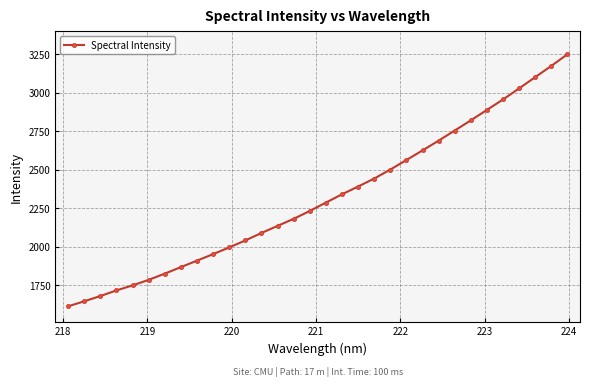

Does the chart have visible grid lines?

Yes